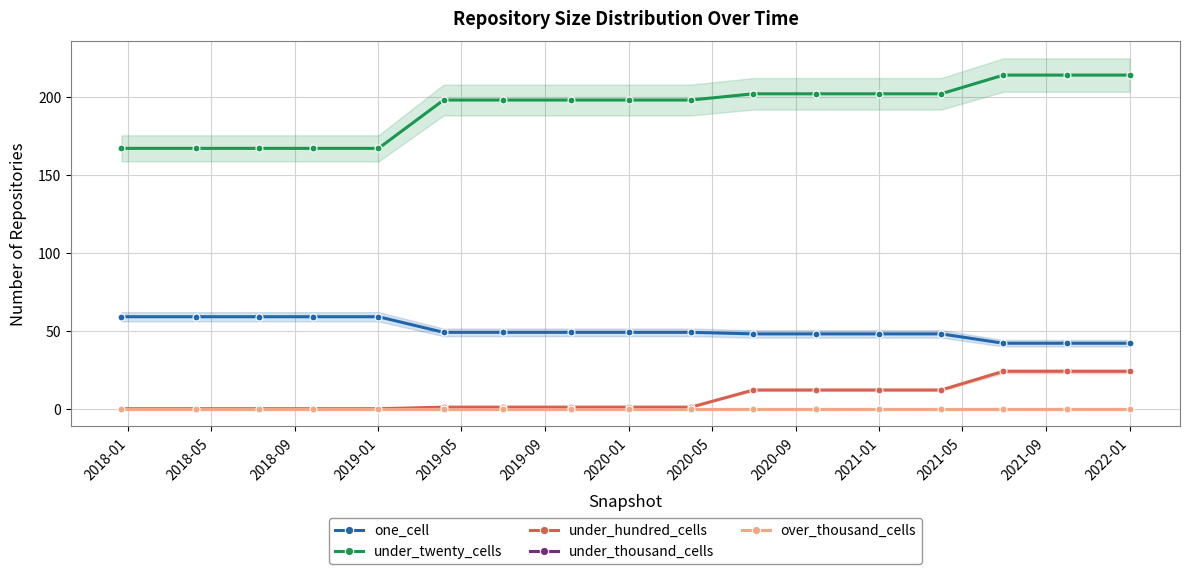

At how many categories does at least one series exceed 200?

7